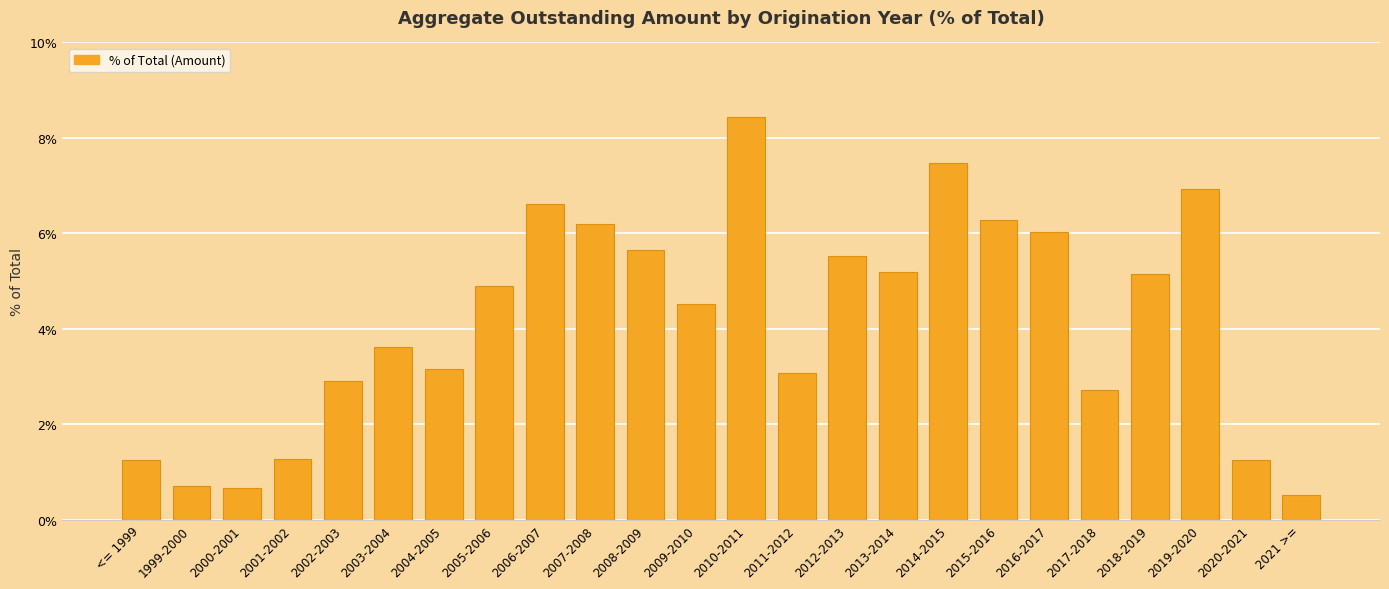

The value at 2014-2015 is 7.5. True or false?

True